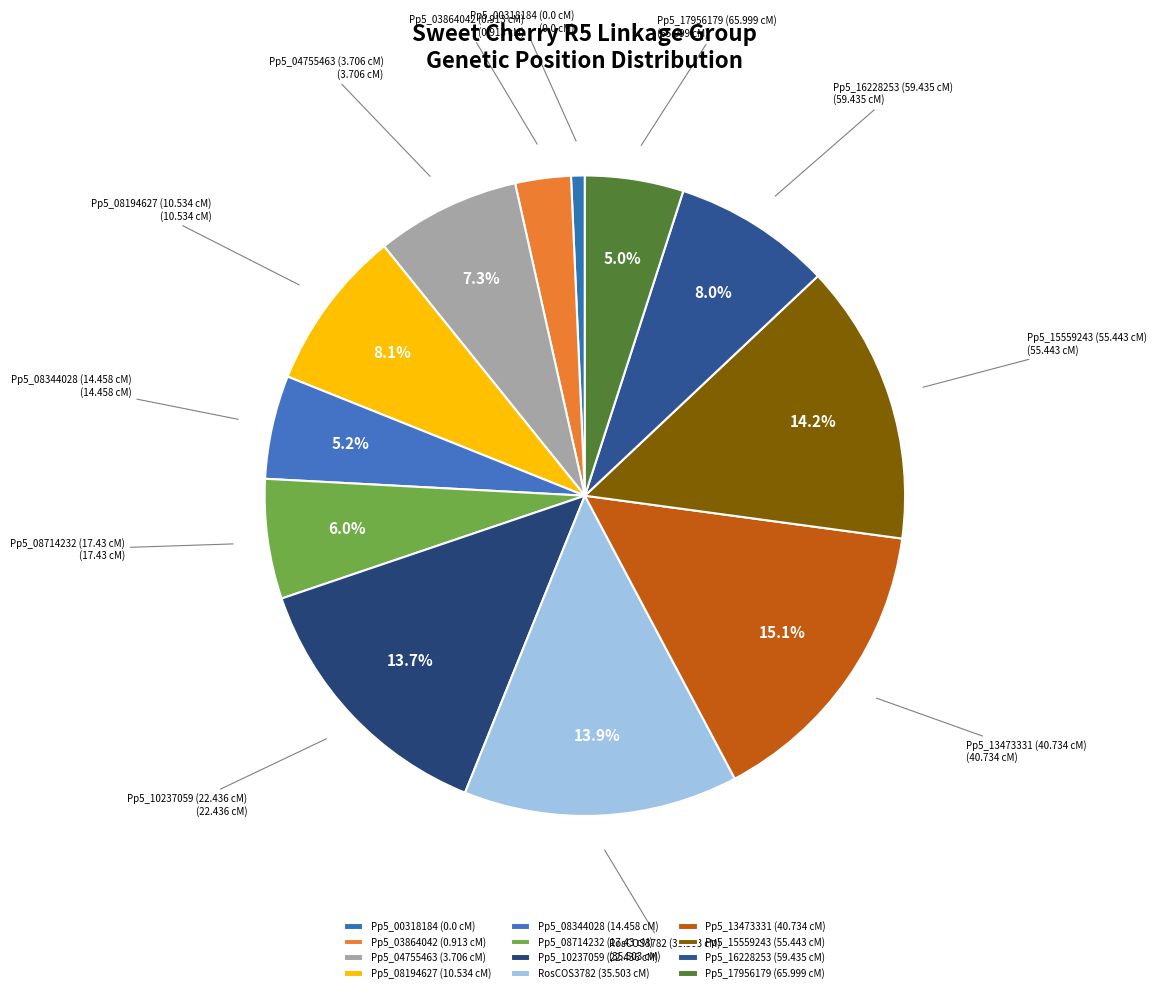

Does Pp5_16228253 (59.435 cM) account for over 50% of the chart?

No